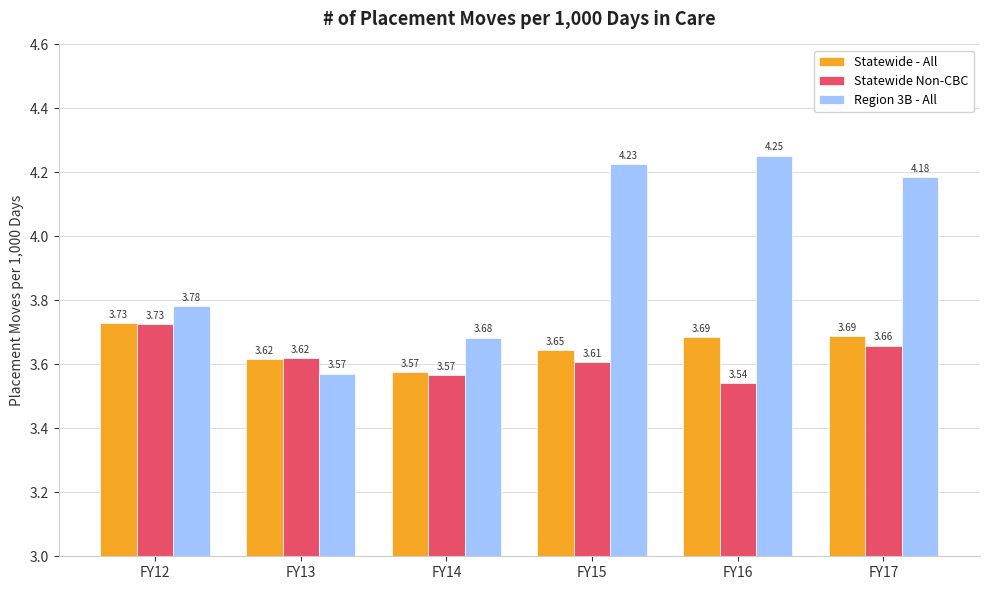

What are all the series names shown in the legend?

Statewide - All, Statewide Non-CBC, Region 3B - All